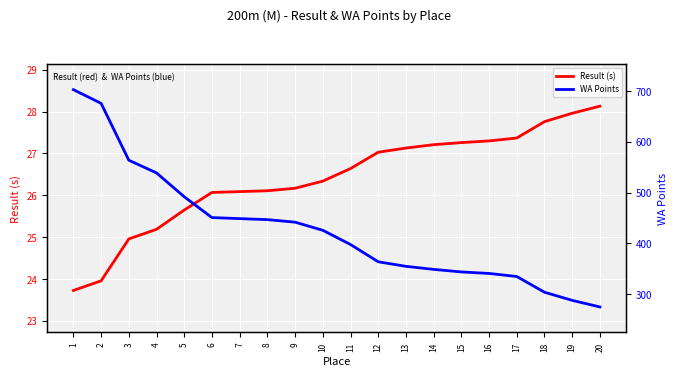

What is the total value across all series at 11?

424.6